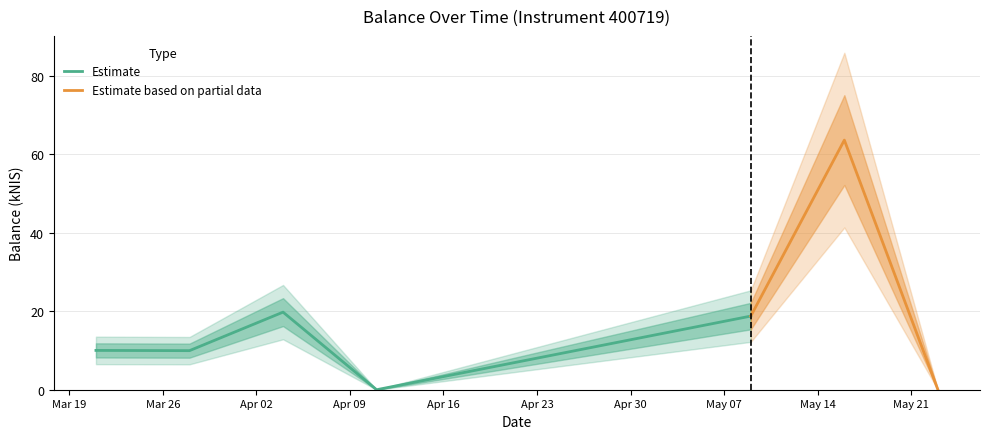

Rank the categories by value from highest to lowest.

2024-05-16, 2024-04-04, 2024-05-09, 2024-03-21, 2024-03-28, 2024-04-11, 2024-05-23